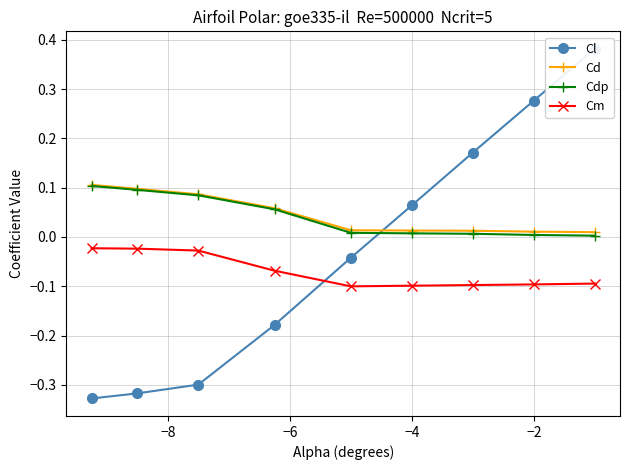

True or false: Cm and Cd intersect in this chart.

False